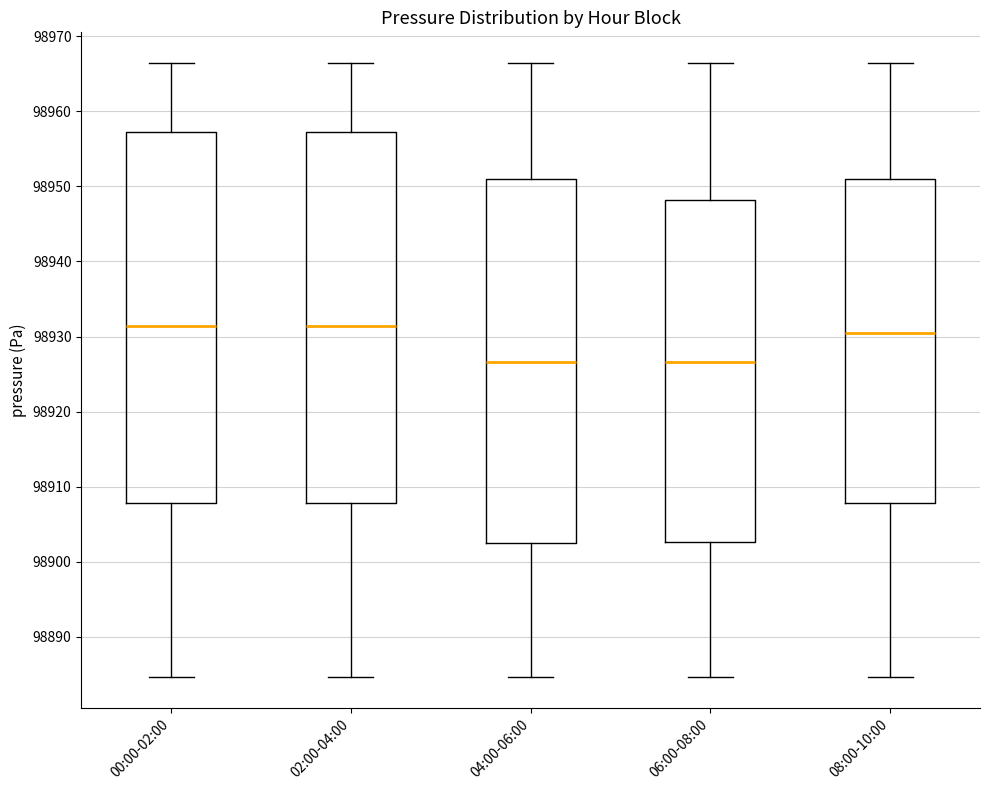

Reading left to right, read every box against the y-axis: the position of its median line, the range the box covers, and the ends of its whiskers. The values are not printed on the chart, so give them approximately, as read against the axis.

00:00-02:00: median 98931, box 98908 to 98957, whiskers 98885 to 98966
02:00-04:00: median 98931, box 98908 to 98957, whiskers 98885 to 98966
04:00-06:00: median 98927, box 98903 to 98951, whiskers 98885 to 98966
06:00-08:00: median 98927, box 98903 to 98948, whiskers 98885 to 98966
08:00-10:00: median 98930, box 98908 to 98951, whiskers 98885 to 98966